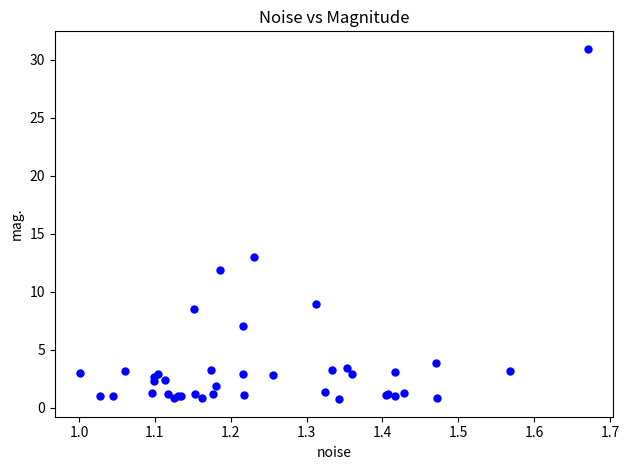

What Y value in the scatter plot is closest to 15?

13.0